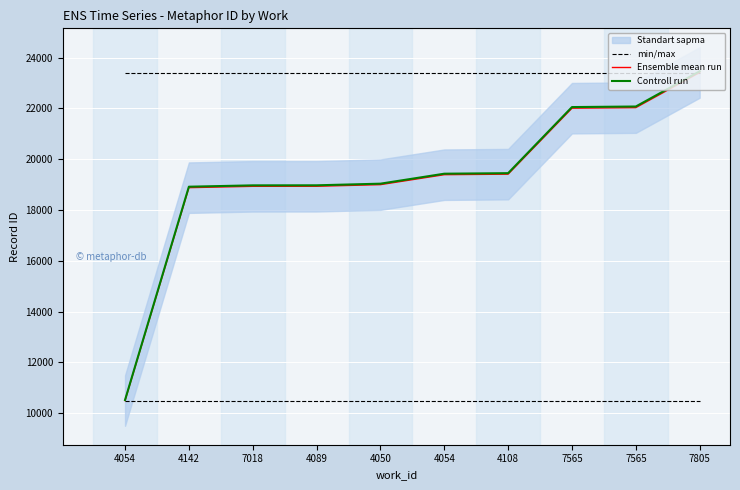

What is the label of the 2nd point from the left?

4142